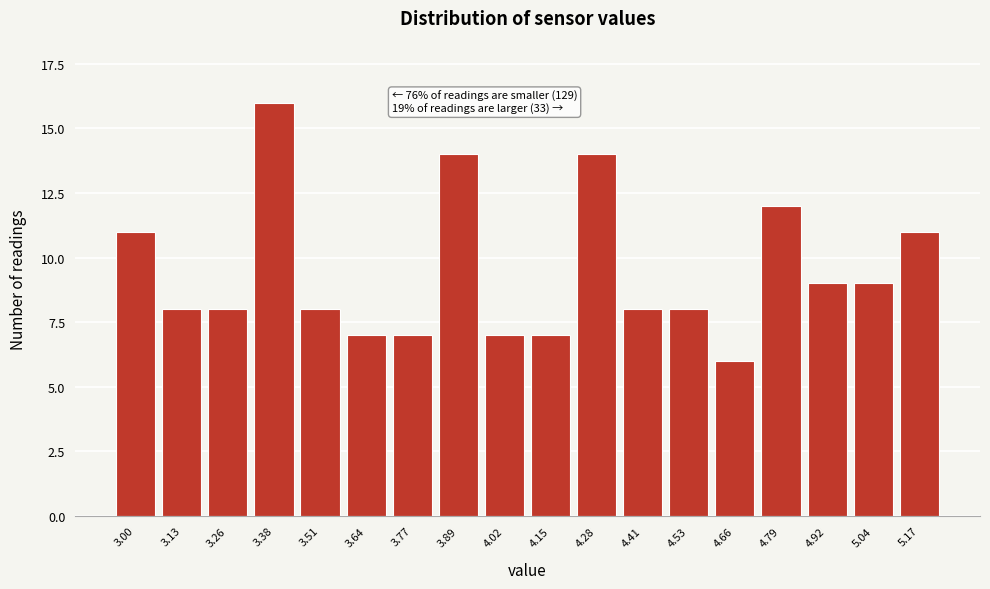

Reading left to right, list all the values displayed in this chart.

11	8	8	16	8	7	7	14	7	7	14	8	8	6	12	9	9	11